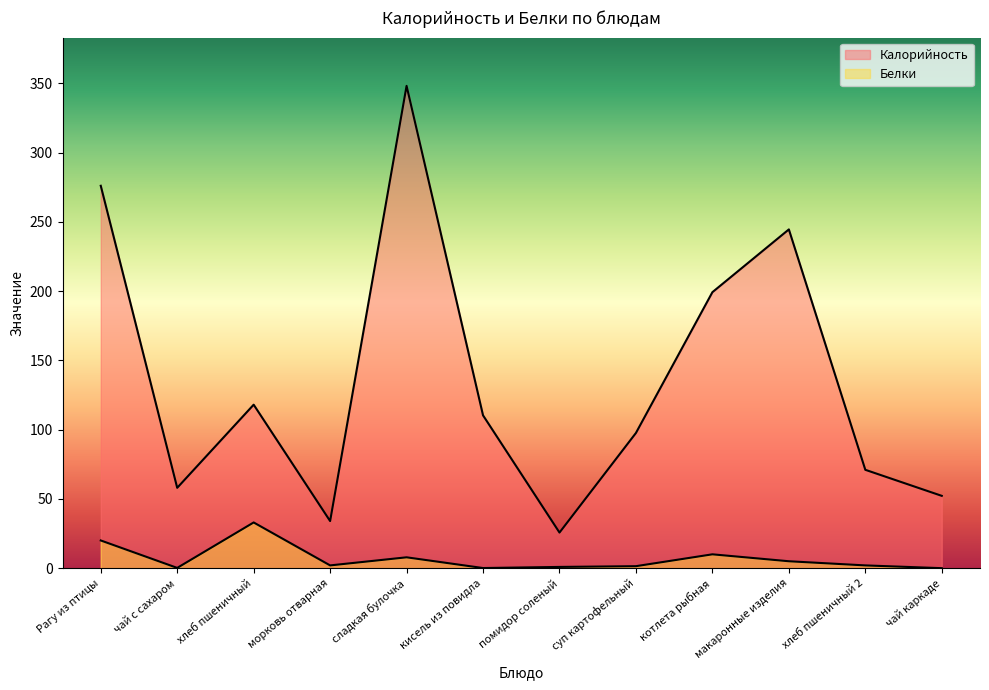

At which category does Белки reach its first local valley?

чай с сахаром